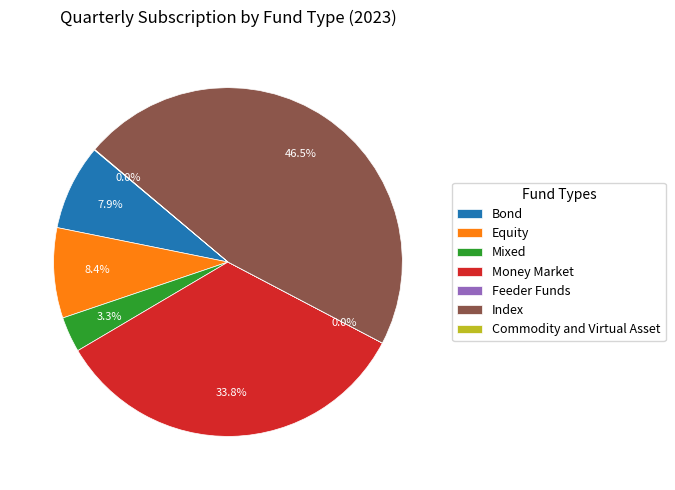

Is the sum of Mixed and Money Market greater than half?

No